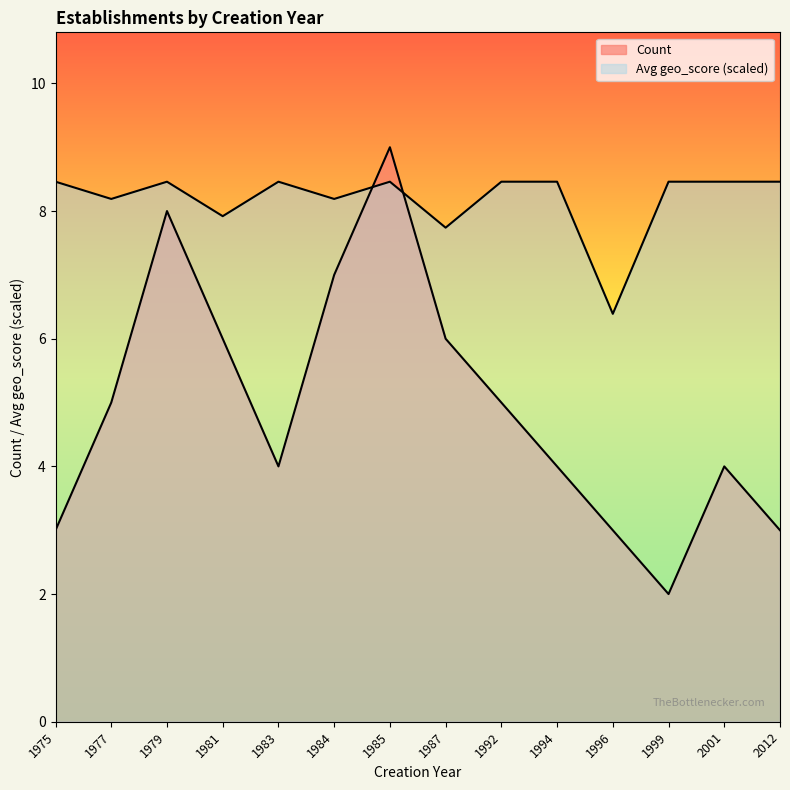

How many lines are shown in the chart?

2